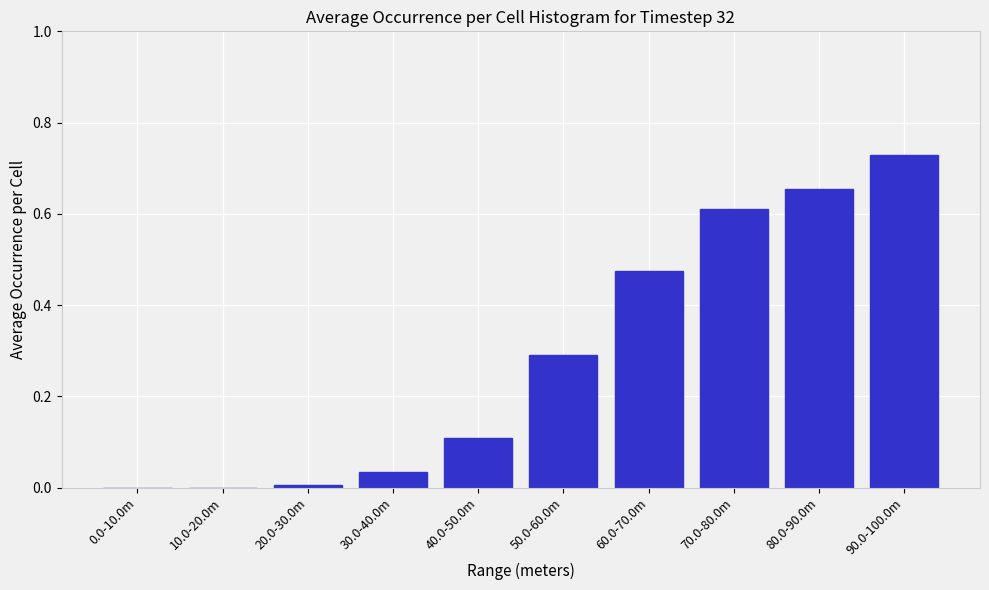

True or false: the data shows 0.1 at 30.0-40.0m.

False